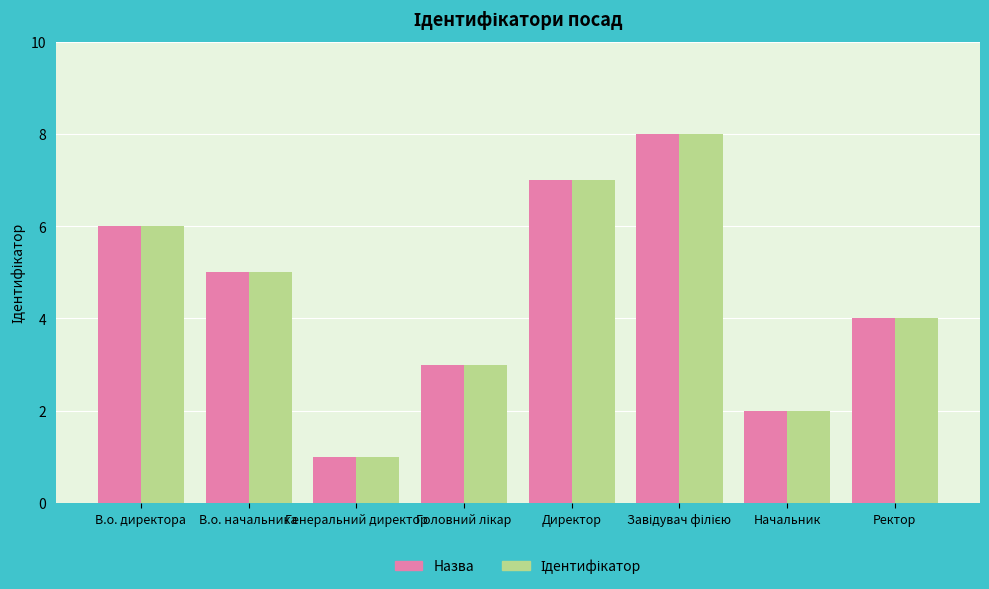

Read the Назва value at В.о. директора.

6